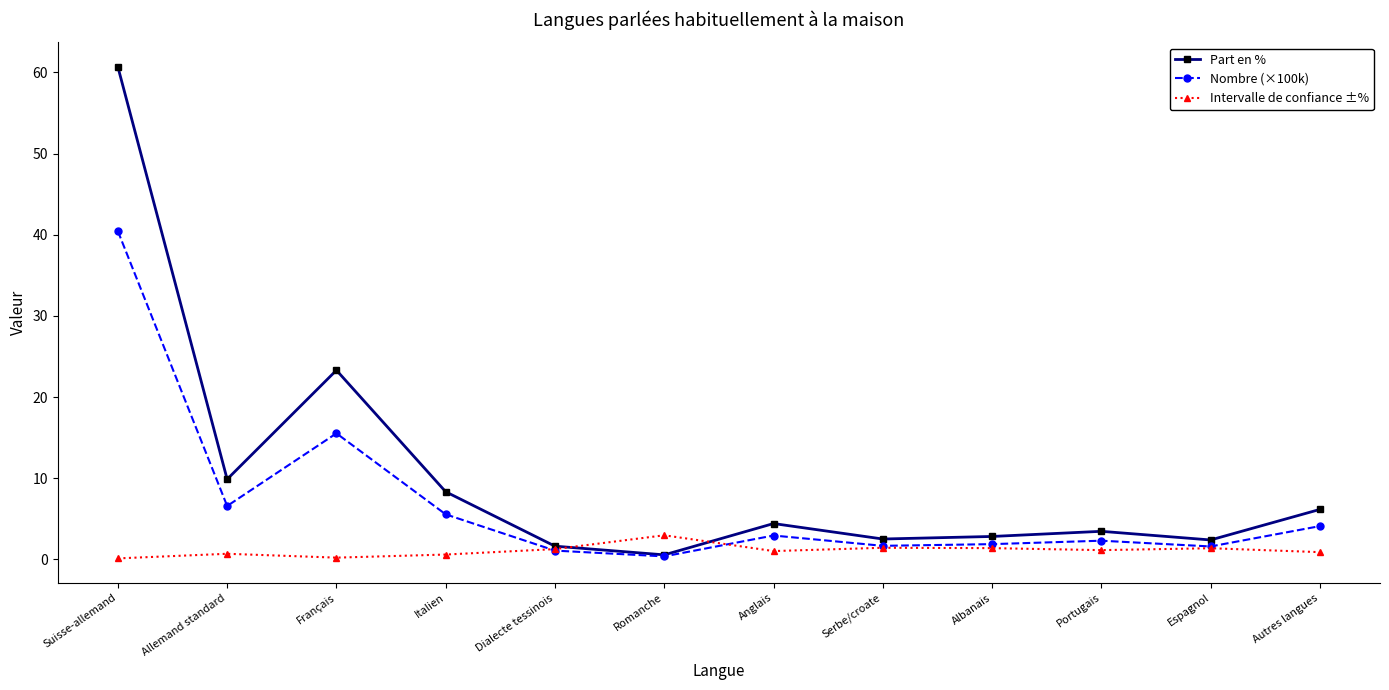

Is the value of Intervalle de confiance ±% at Suisse-allemand greater than the value of Part en % at Allemand standard?

No